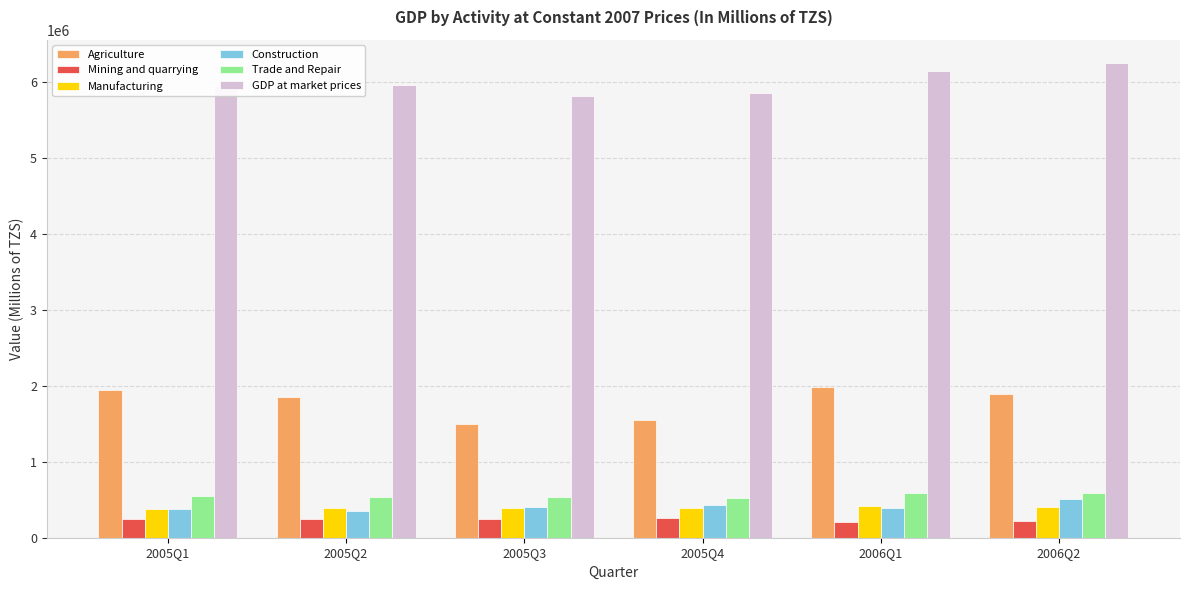

What is the spread (max minus min) of values at 2005Q1?

5708587.8